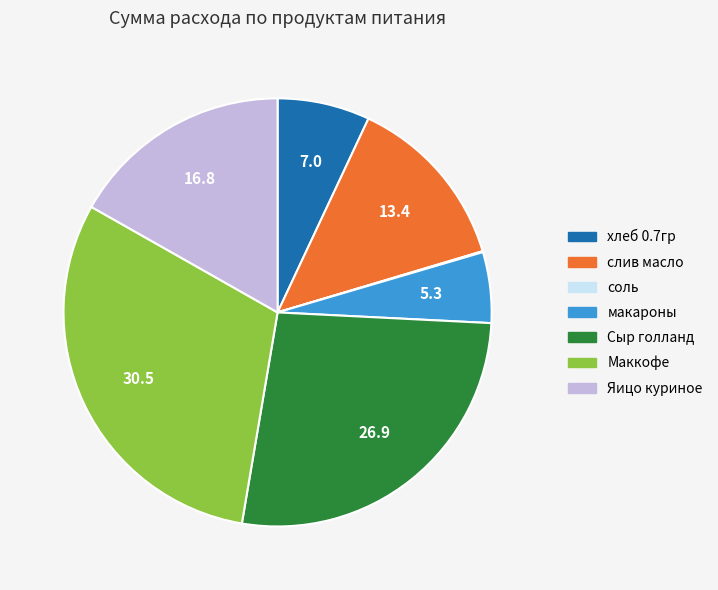

Which slice is the largest?

Маккофе